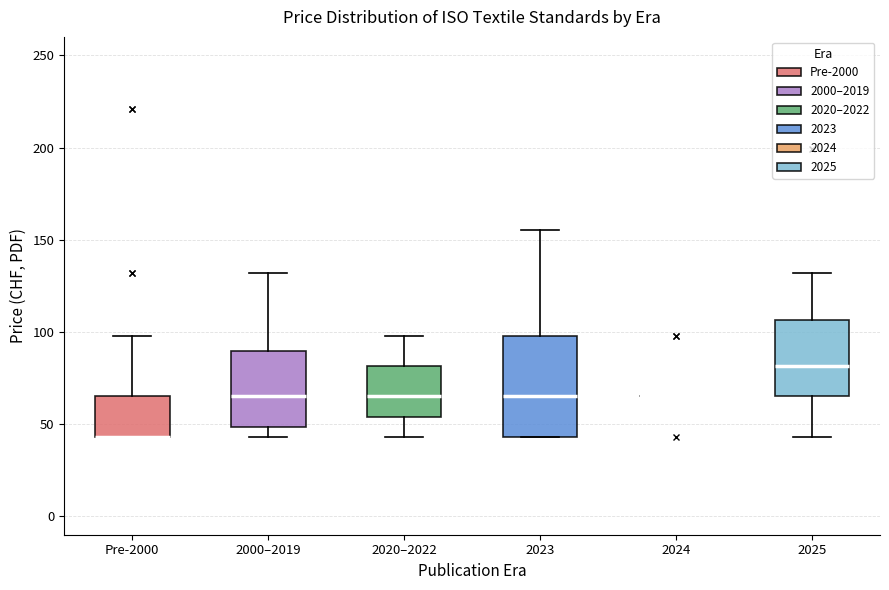

Reading left to right, read every box against the y-axis: the position of its median line, the range the box covers, and the ends of its whiskers. The values are not printed on the chart, so give them approximately, as read against the axis.

Pre-2000: median 45 (drawn on the box's lower edge), box 45 to 65, whiskers 45 to 100
2000–2019: median 65, box 50 to 90, whiskers 45 to 130
2020–2022: median 65, box 55 to 80, whiskers 45 to 100
2023: median 65, box 45 to 100, whiskers 45 to 155
2024: box collapsed to a line at 65, whiskers 65 to 65
2025: median 80, box 65 to 105, whiskers 45 to 130